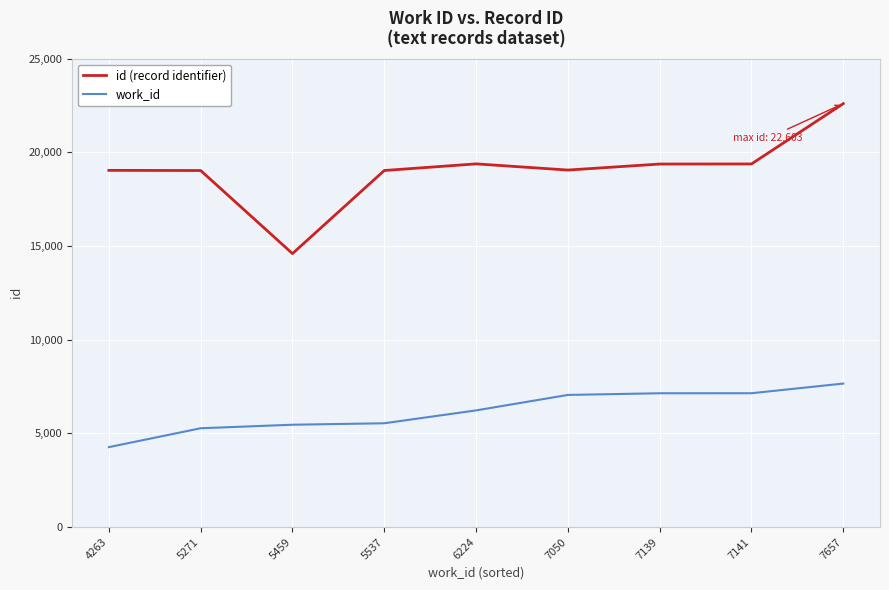

What is the maximum value shown in the chart?

22603